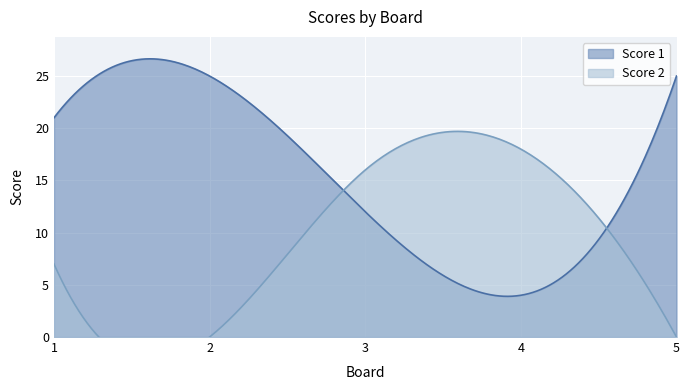

Is it true that Score 2 equals 0 at 5?

True